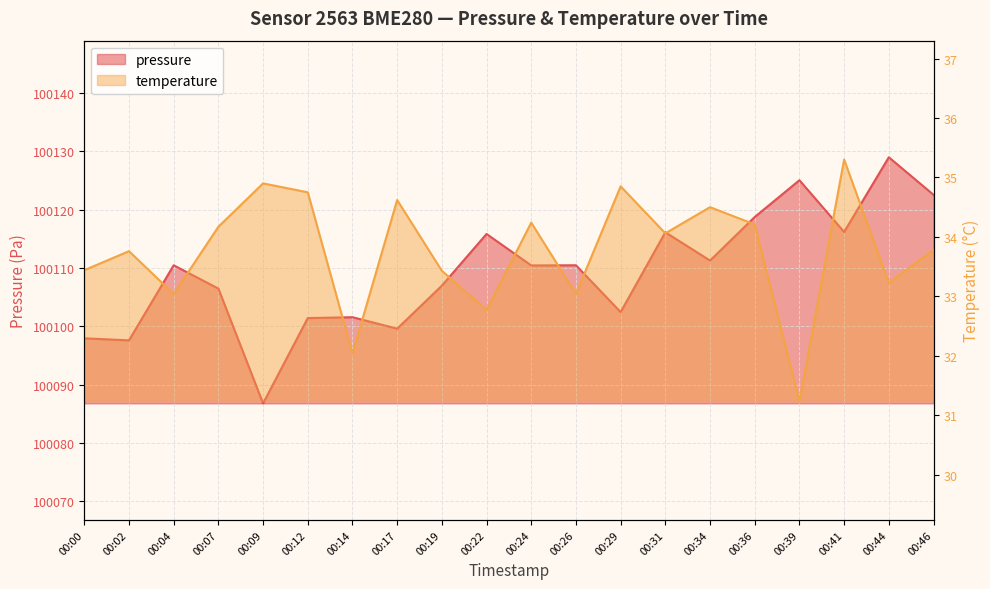

Is it true that temperature equals 18.2 at 00:39?

False